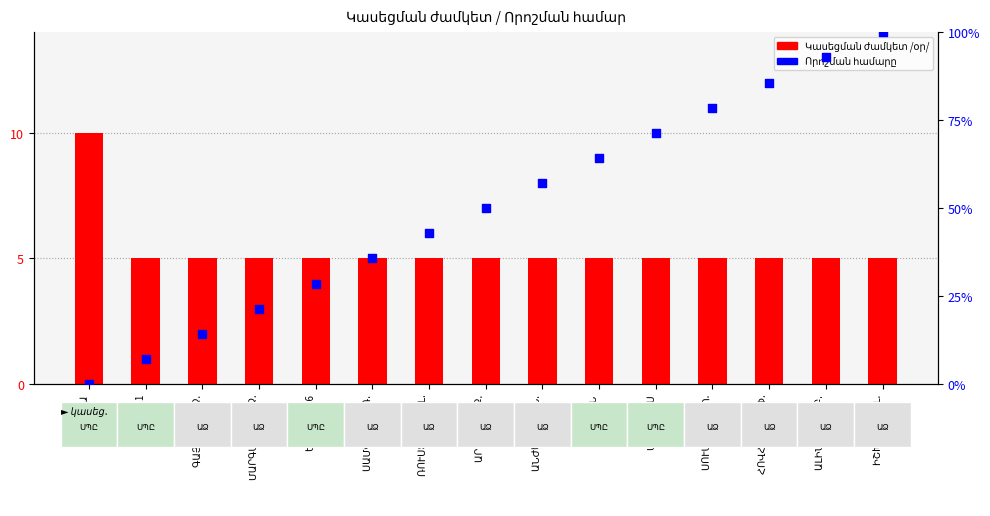

Which series has the largest Y range (max minus min)?

Որոշման համարը